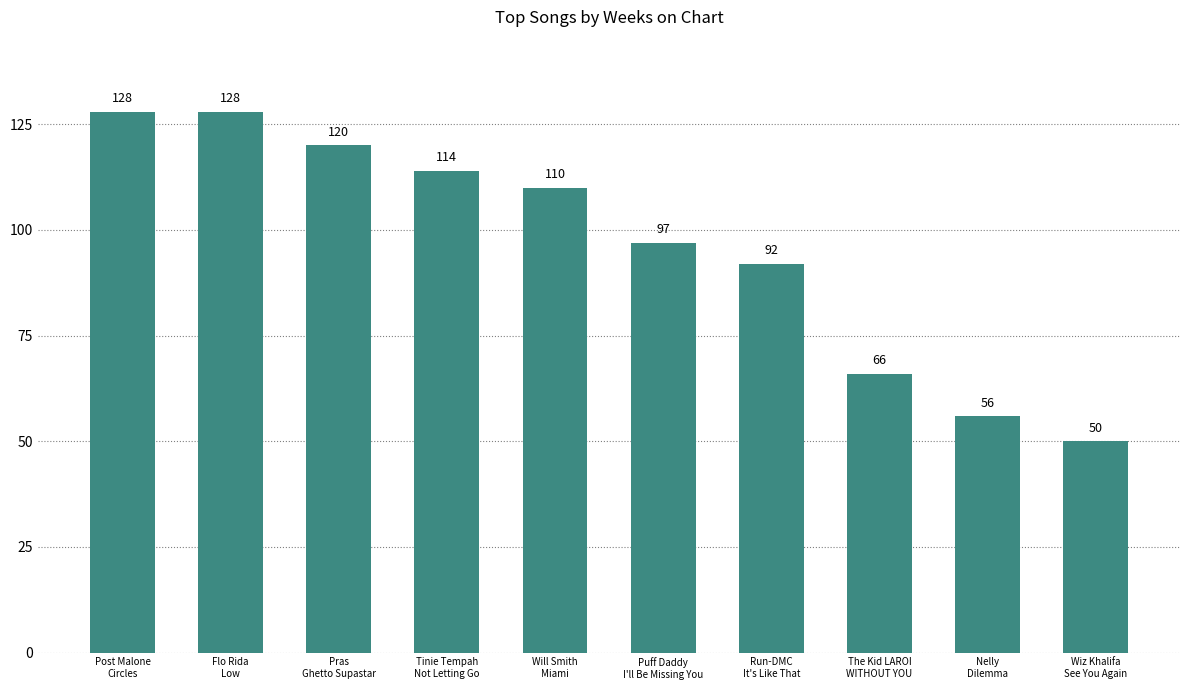

What is the maximum value shown in the chart?

128